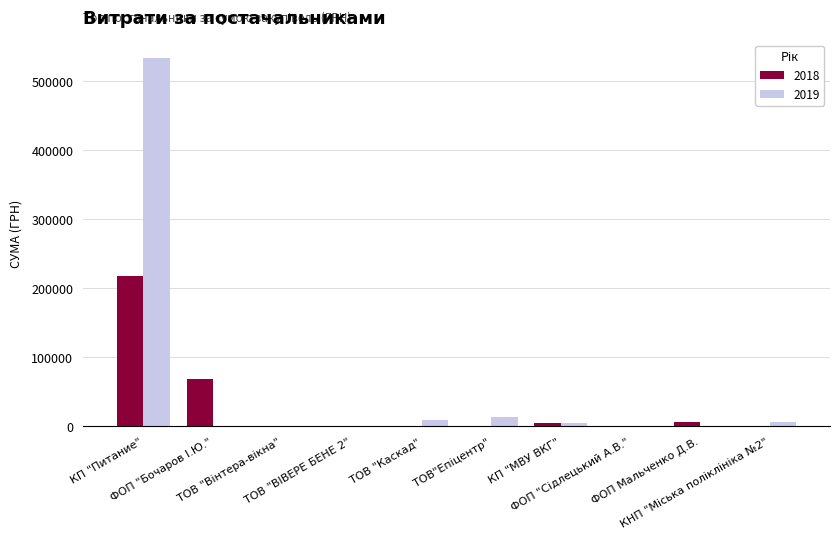

What is the sum of all 2019 values?

565505.7